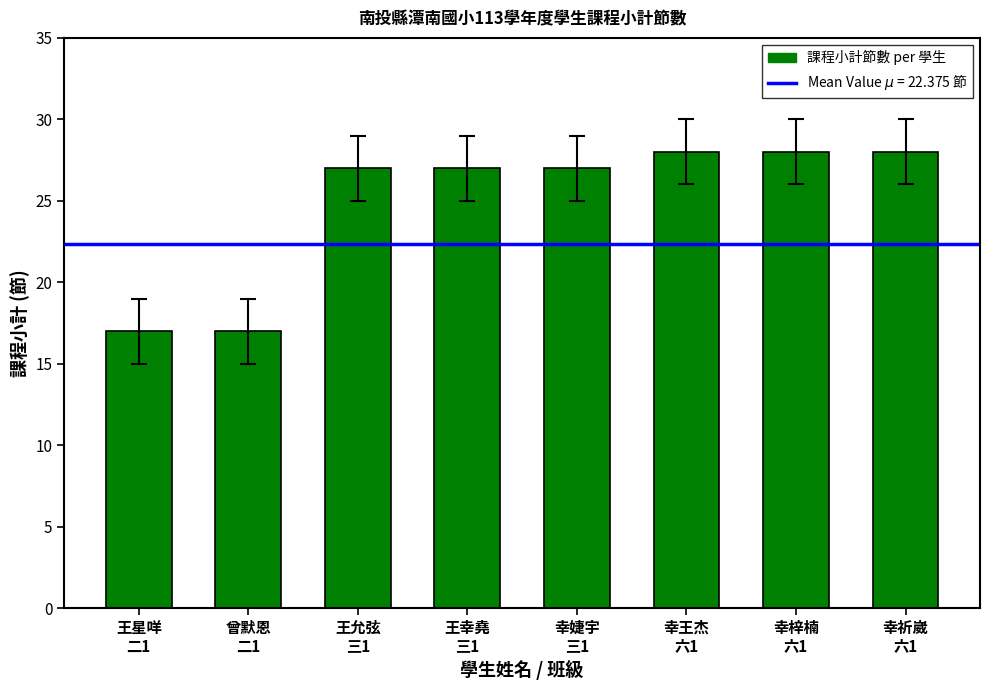

What is the greatest value displayed?

28